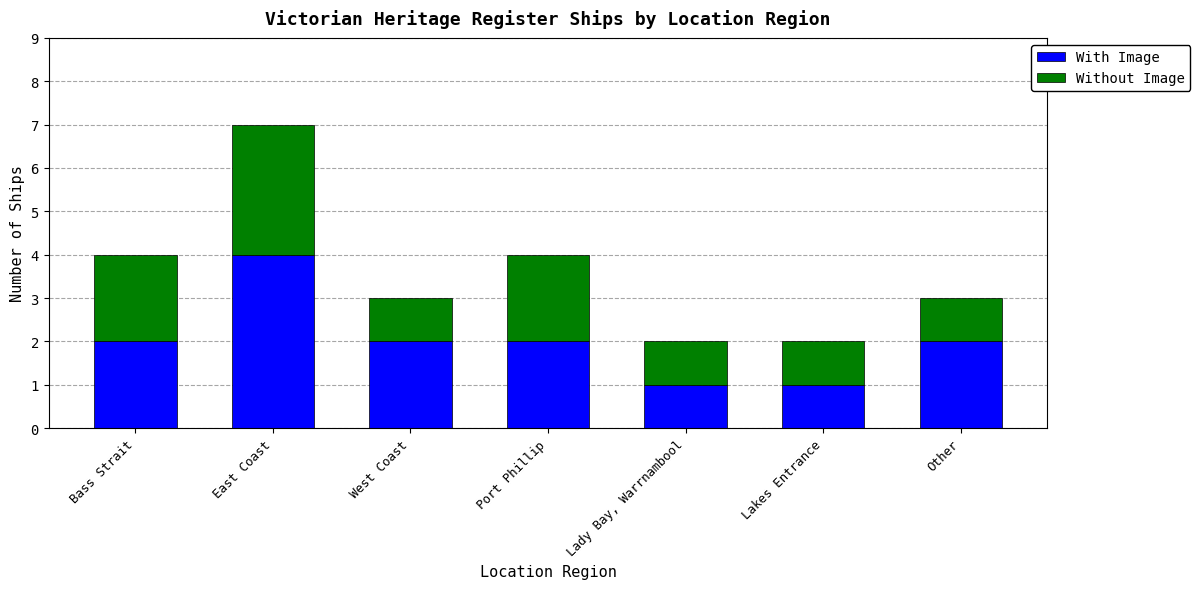

What is the maximum value for With Image?

4